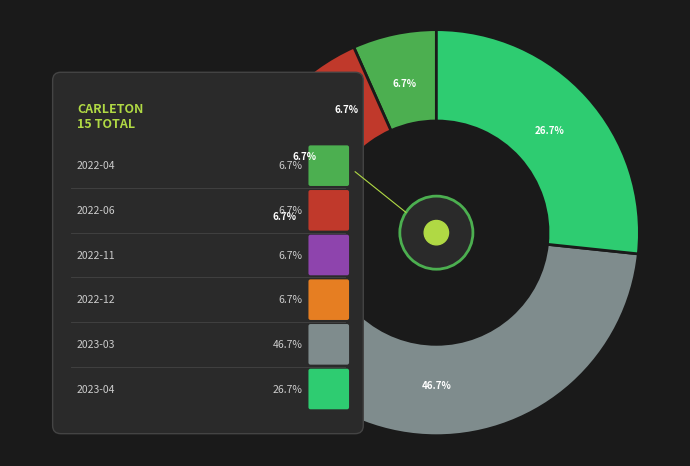

Does 2023-04 represent more than half of the total?

No